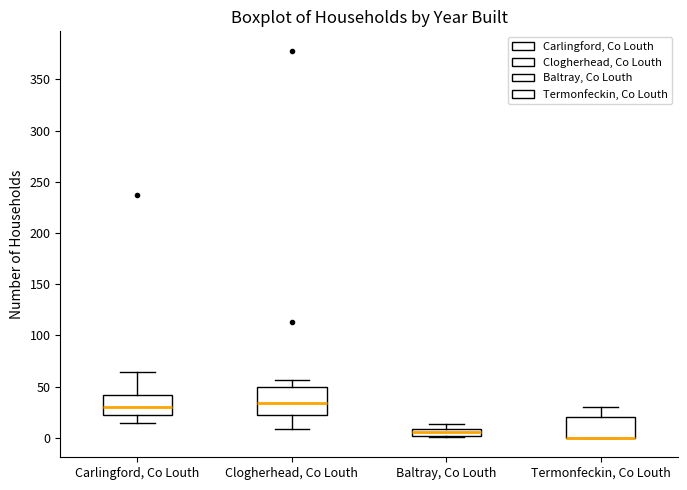

Where is the upper edge of the box for Baltray, Co Louth on the y-axis? The values are not printed on the chart, so give them approximately, as read against the axis.

10